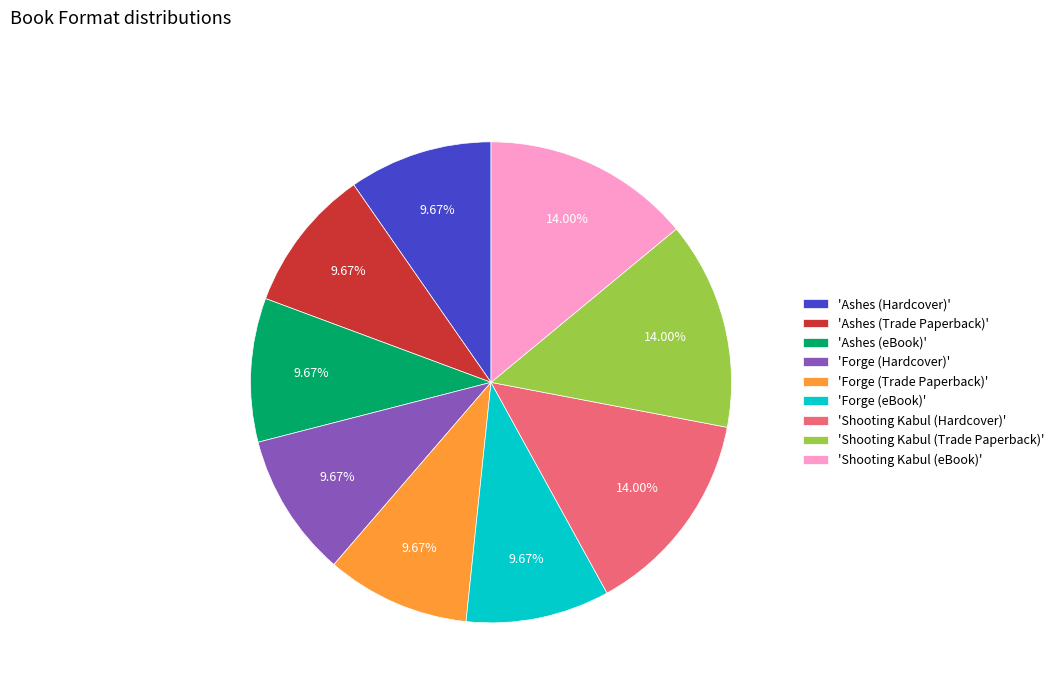

How many segments does this pie chart have?

9